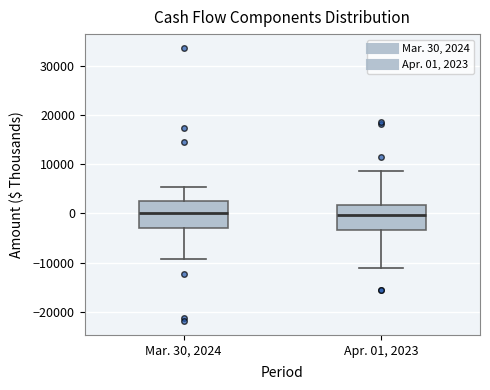

Where does the lower whisker of the box for Apr. 01, 2023 end on the y-axis? The values are not printed on the chart, so give them approximately, as read against the axis.

-11000